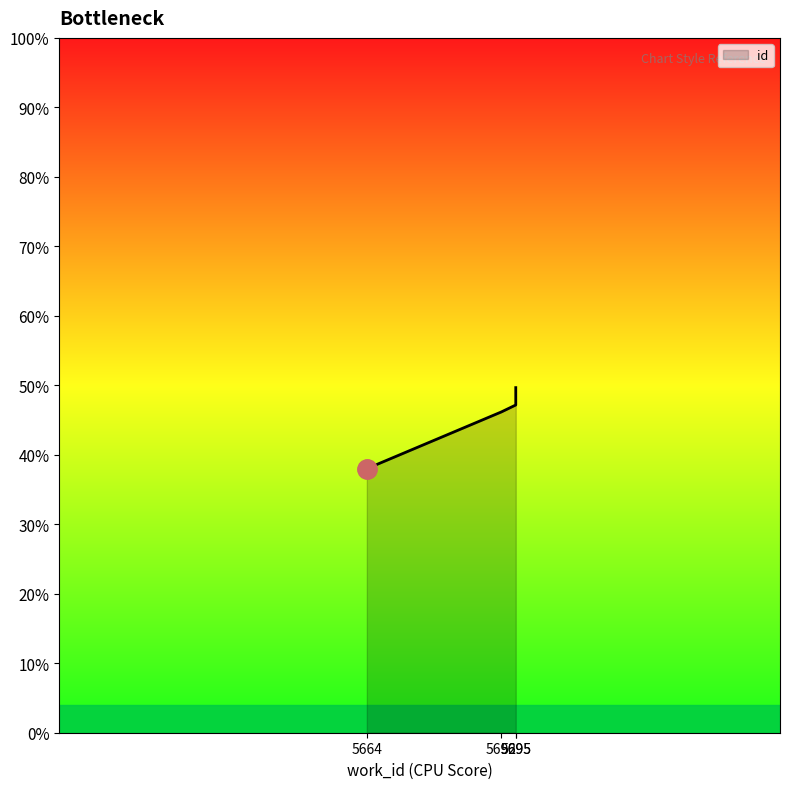

How many distinct data groups are displayed?

1